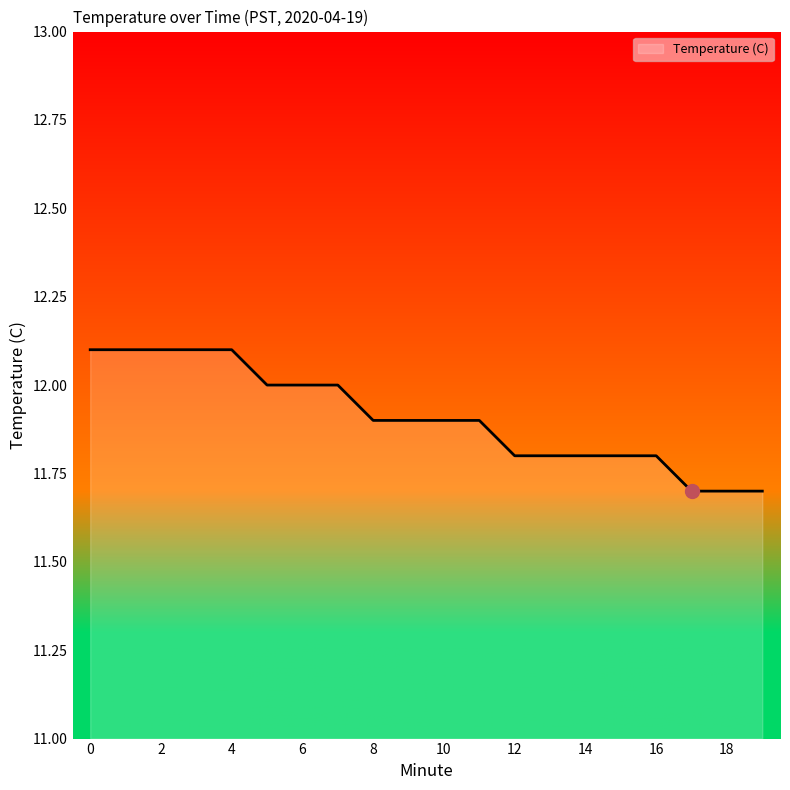

What is the difference between the maximum and minimum values?

0.4